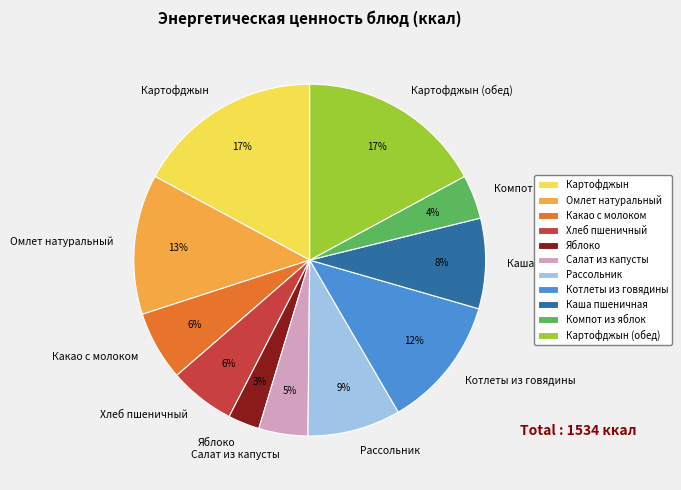

Is Какао с молоком the majority of the pie?

No